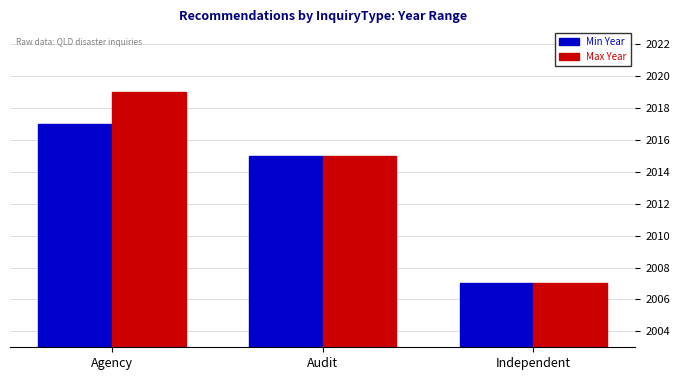

Rank the series by their maximum value, from highest to lowest.

Max Year, Min Year